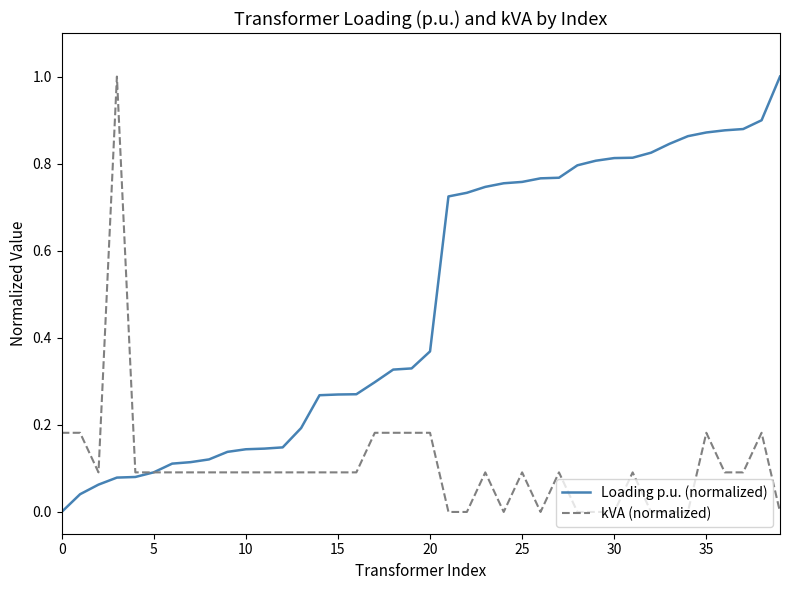

How many lines are shown in the chart?

2